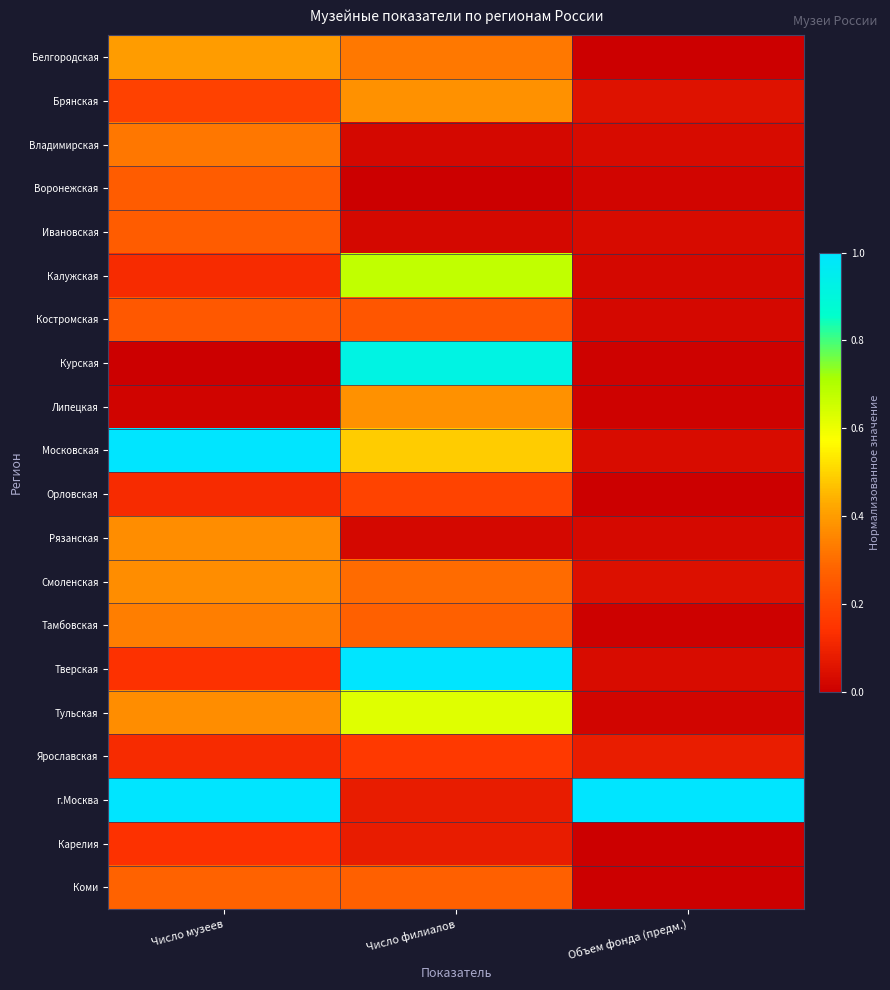

What is the total value across all series at Число музеев?

6.1